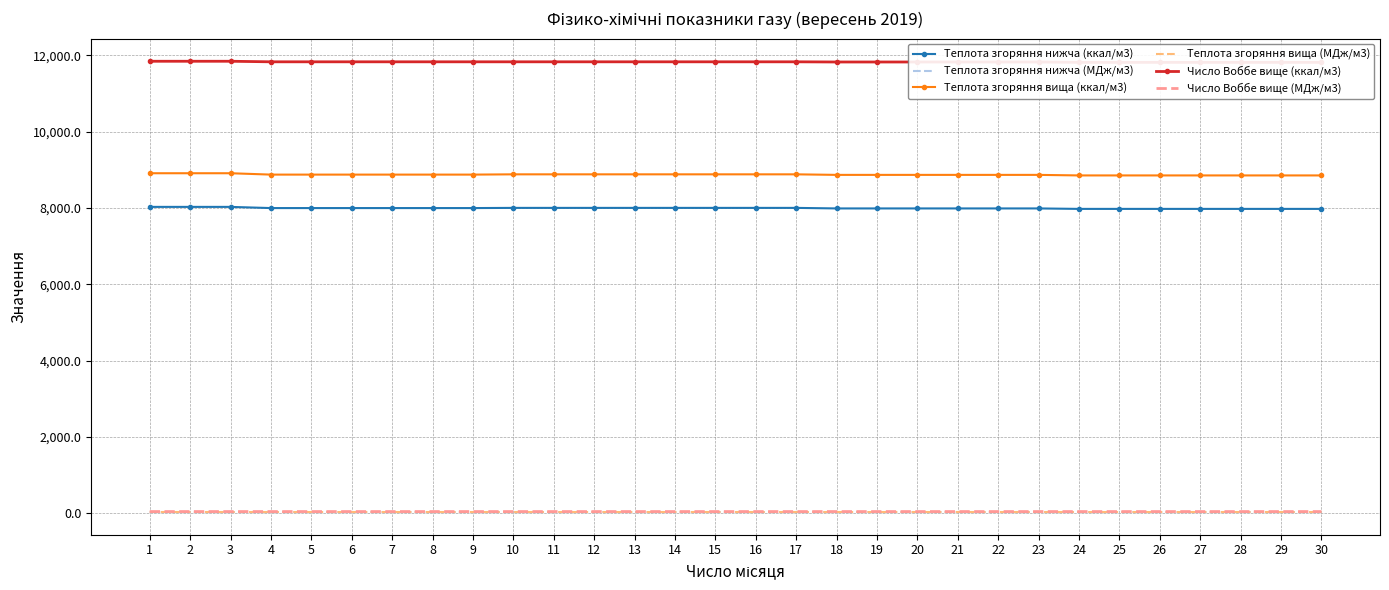

Where is Число Воббе вище (МДж/м3) nearest to the value 49?

24